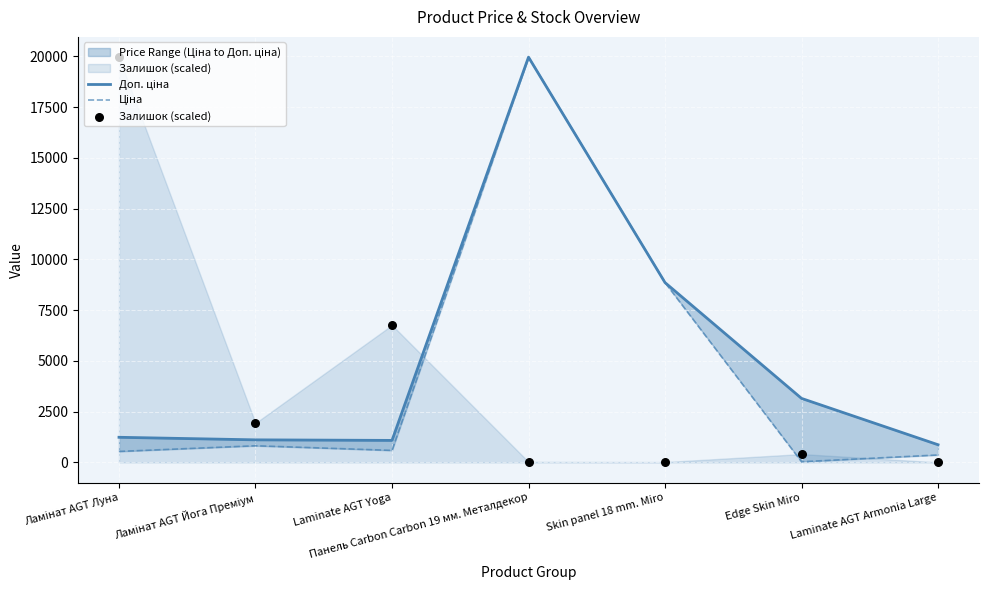

Is the value of Ціна at Edge Skin Miro greater than the value of Залишок (scaled) at Edge Skin Miro?

No